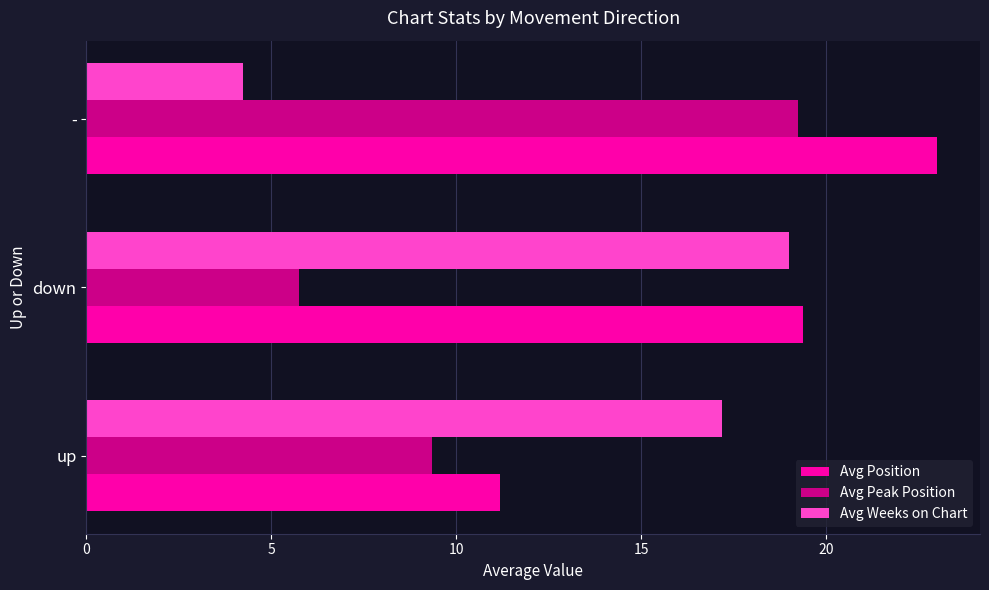

What is the highest value of the Avg Weeks on Chart series?

19.0